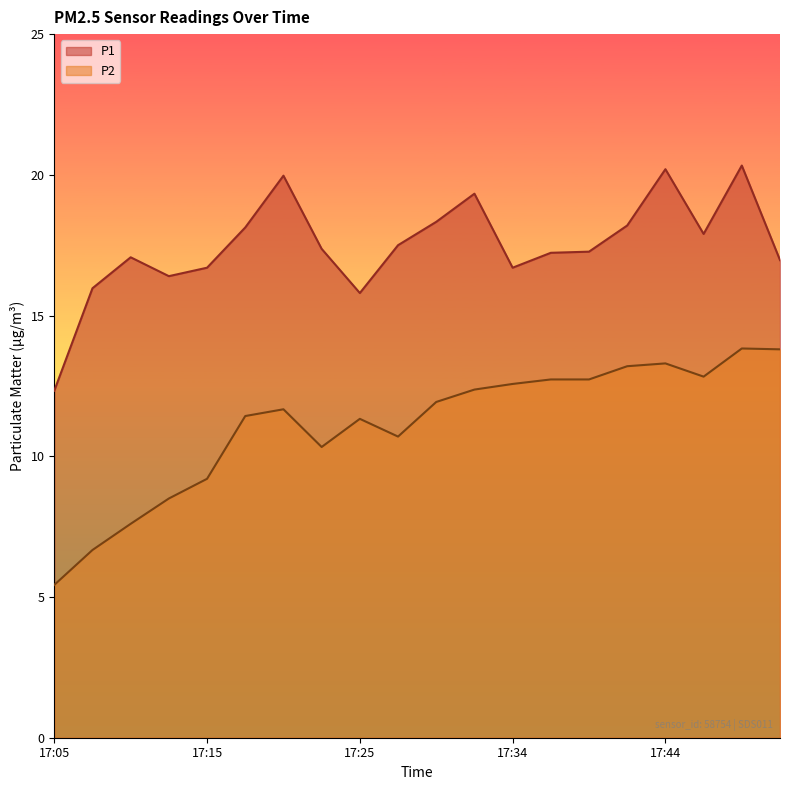

Which series changed the most between 17:08 and 17:49?

P2